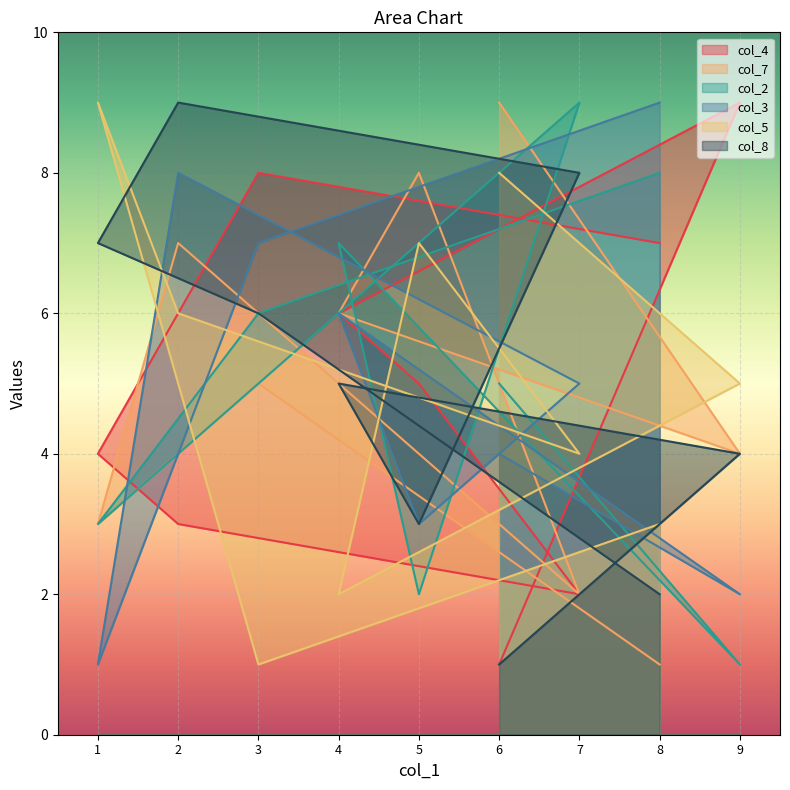

Reading right to left, extract all data points from this chart.

col_4: 6=1	9=9	4=6	5=5	7=2	2=3	1=4	3=8	8=7
col_7: 6=9	9=4	4=6	5=8	7=2	2=7	1=3	3=5	8=1
col_2: 6=5	9=1	4=7	5=2	7=9	2=4	1=3	3=6	8=8
col_3: 6=4	9=2	4=6	5=3	7=5	2=8	1=1	3=7	8=9
col_5: 6=8	9=5	4=2	5=7	7=4	2=6	1=9	3=1	8=3
col_8: 6=1	9=4	4=5	5=3	7=8	2=9	1=7	3=6	8=2